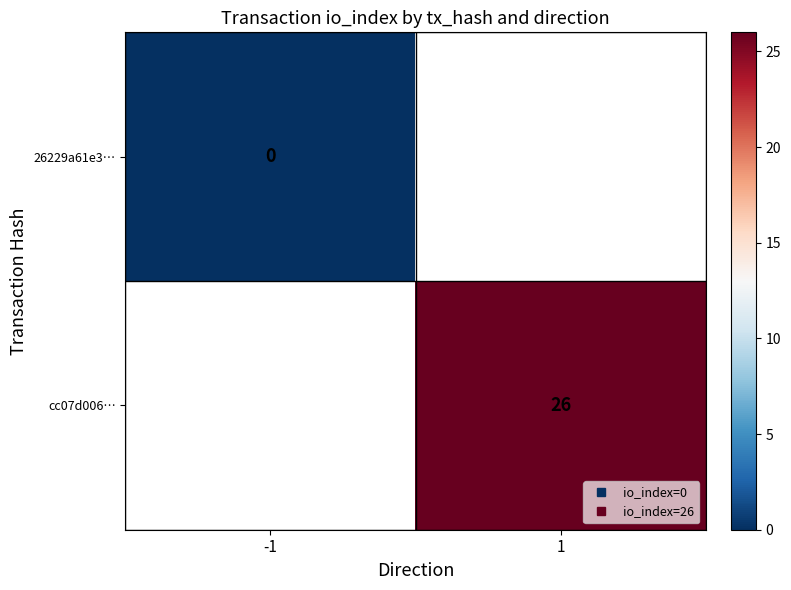

Rank the series at -1 from highest to lowest value.

26229a61e3…, cc07d006…